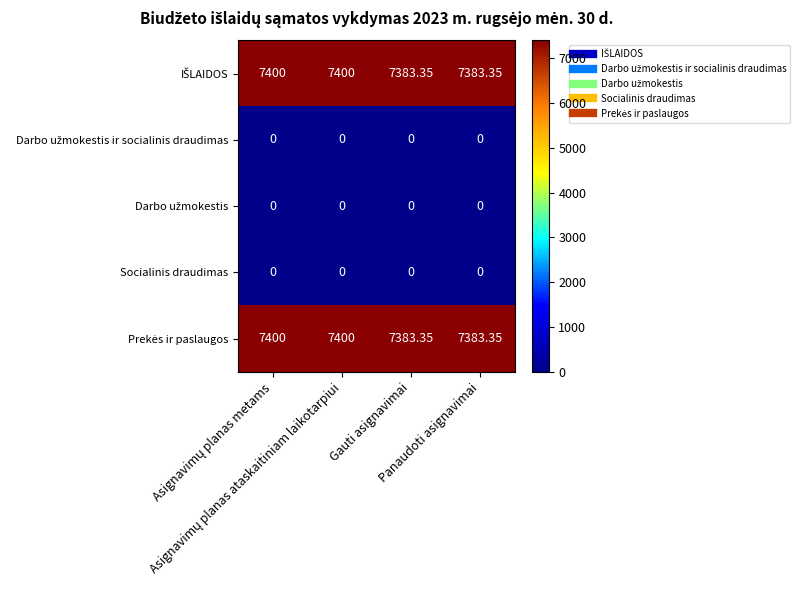

Rank the series by their maximum value, from lowest to highest.

Darbo užmokestis ir socialinis draudimas, Darbo užmokestis, Socialinis draudimas, IŠLAIDOS, Prekės ir paslaugos